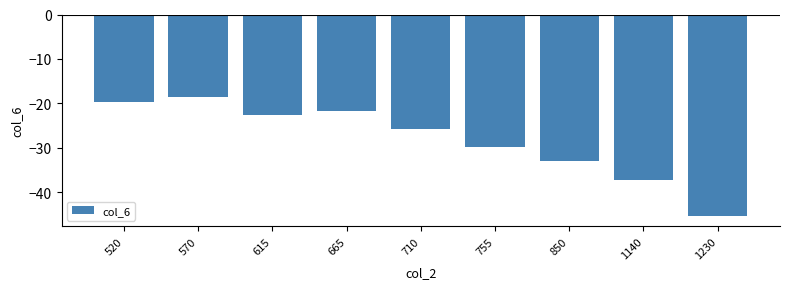

Are the bars horizontal?

No